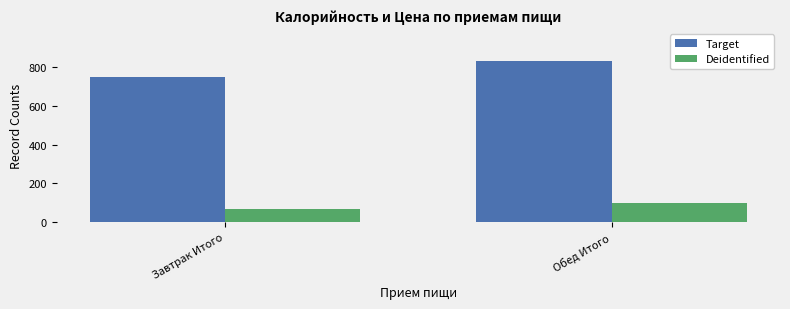

Which series changed the most between Завтрак Итого and Обед Итого?

Target